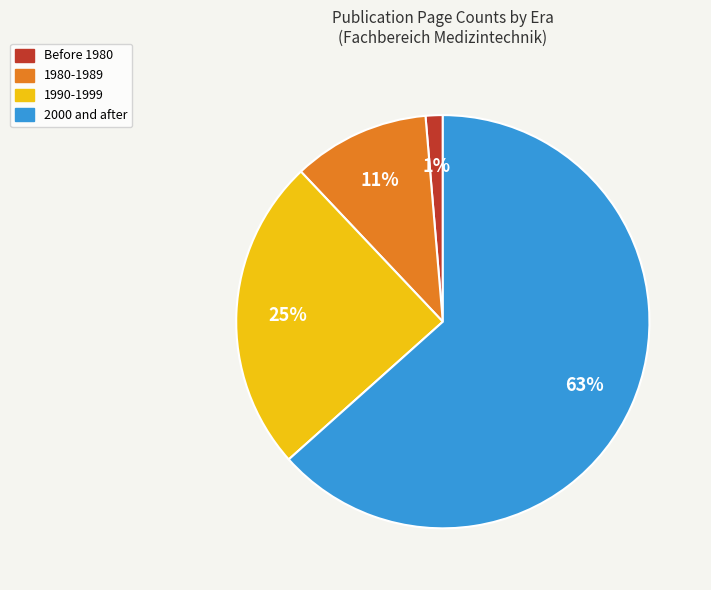

To the nearest percent, what is the average slice percentage?

25%